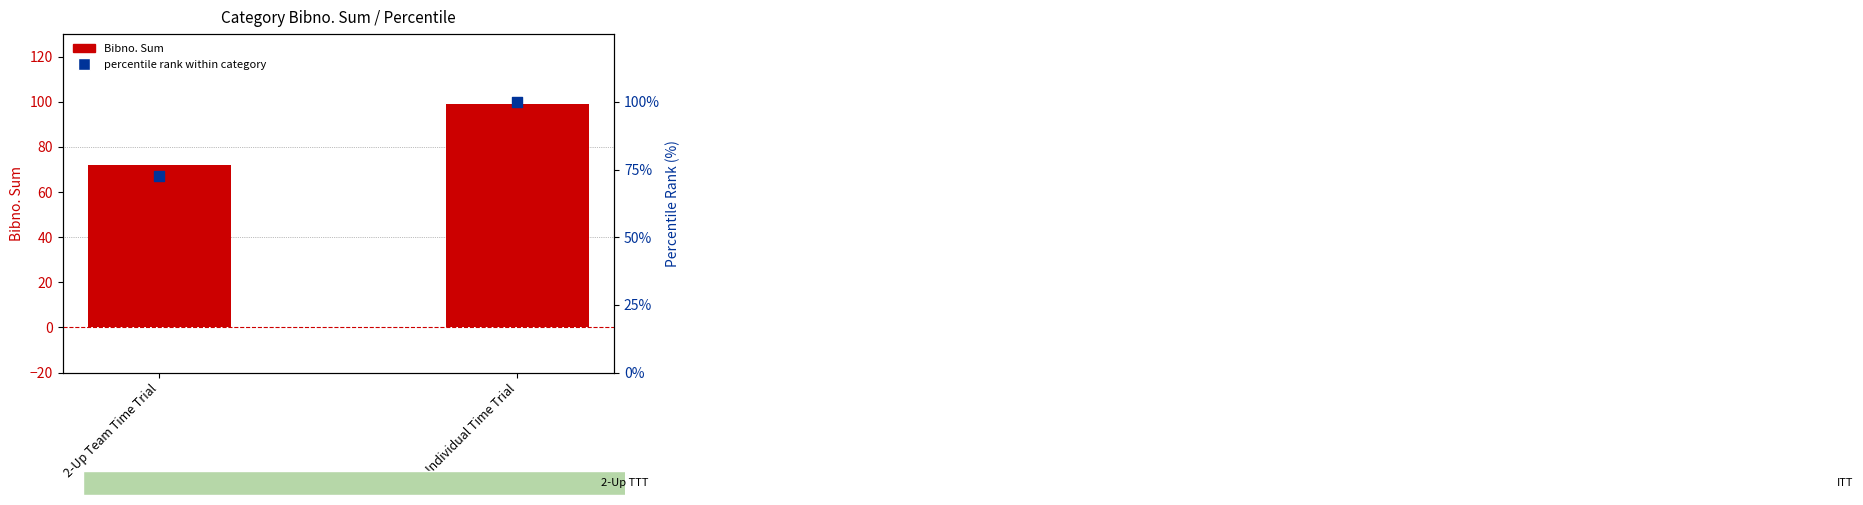

At how many categories does at least one series exceed 89?

1